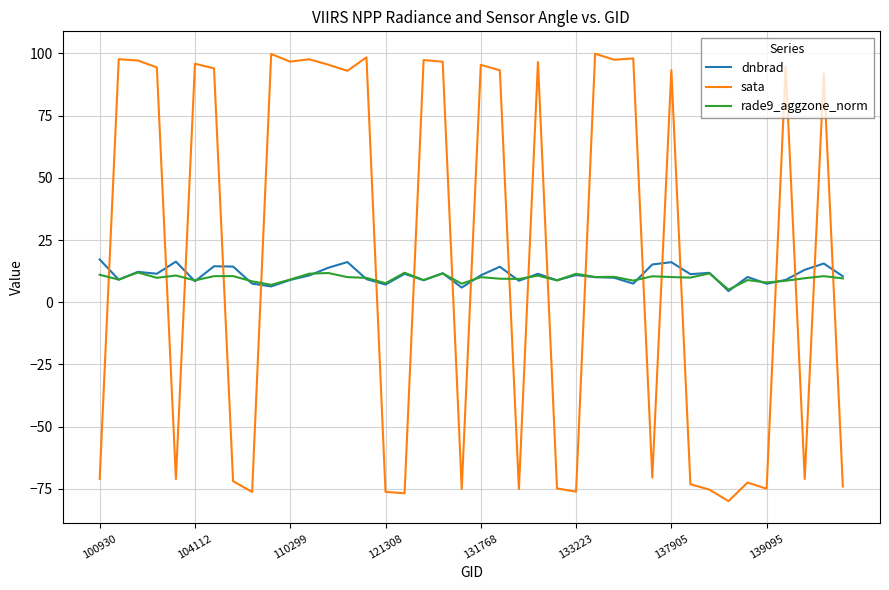

How many intersections are there between sata and dnbrad?

20